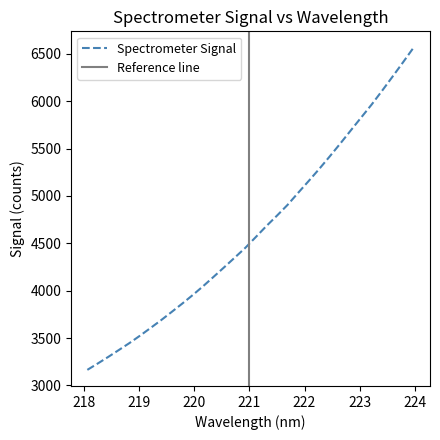

Rank the categories by value from highest to lowest.

223.9802, 223.7895, 223.5987, 223.408, 223.2172, 223.0264, 222.8355, 222.6447, 222.4538, 222.263, 222.0721, 221.8812, 221.6902, 221.4993, 221.3083, 221.1174, 220.9264, 220.7354, 220.5444, 220.3533, 220.1623, 219.9712, 219.7801, 219.589, 219.3979, 219.2067, 219.0156, 218.8244, 218.6332, 218.442, 218.2508, 218.0596